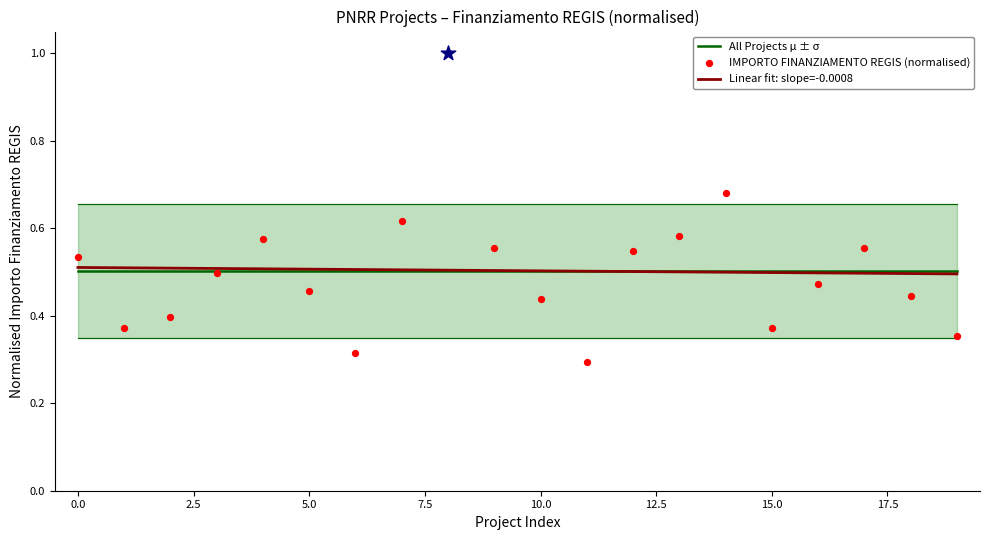

The All Projects μ ± σ series shows 0.3 at 5.0. True or false?

False